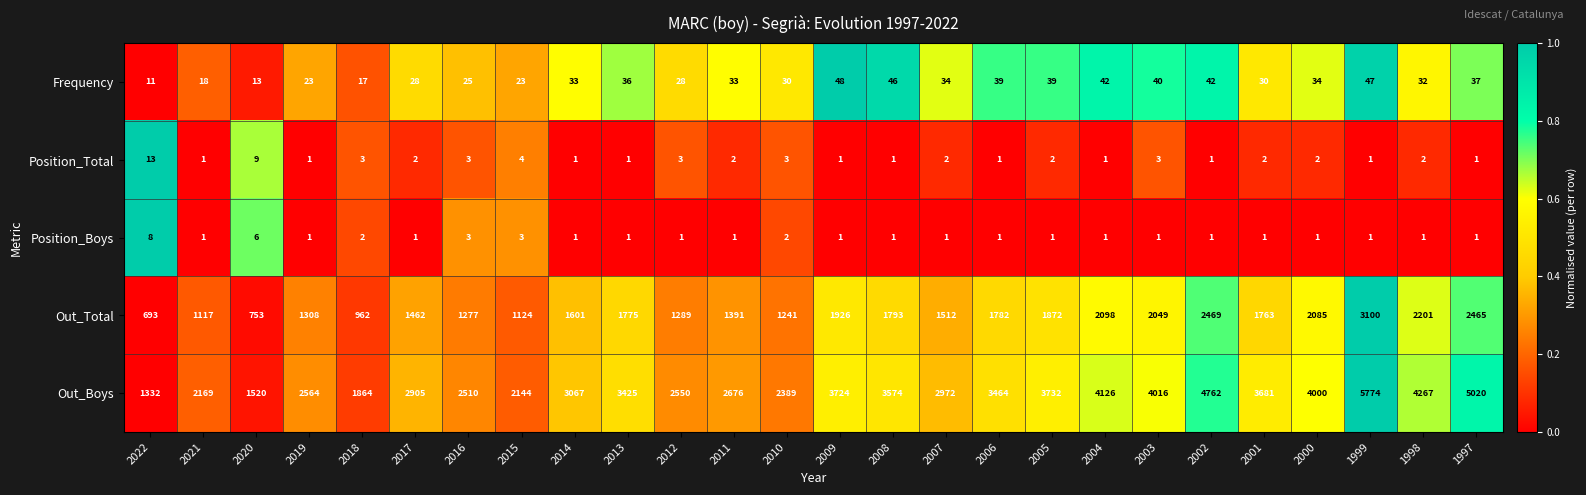

At how many categories does at least one series exceed 4721?

3